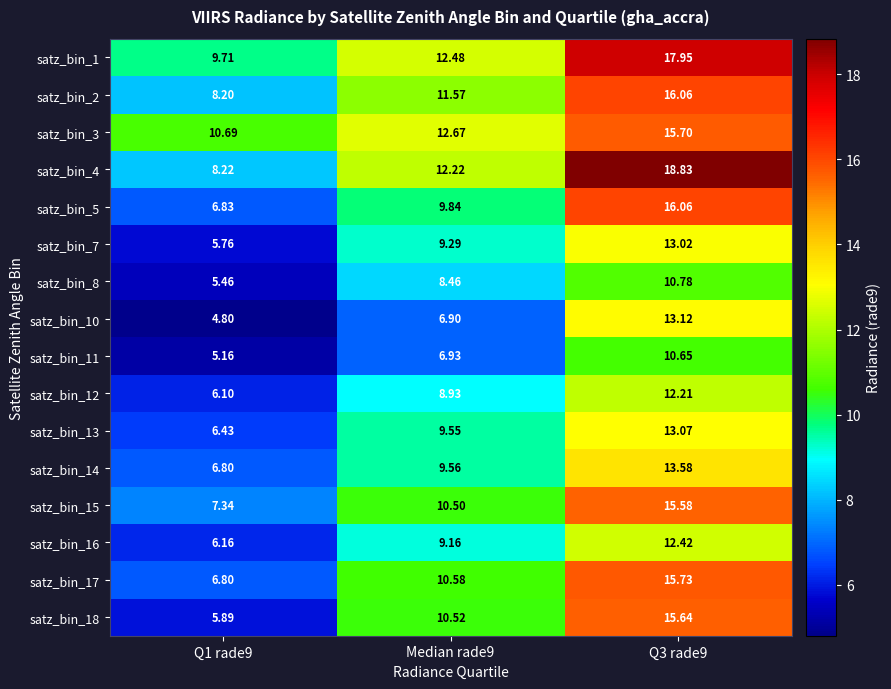

Is the value of satz_bin_17 at Q1 rade9 greater than the value of satz_bin_3 at Median rade9?

No